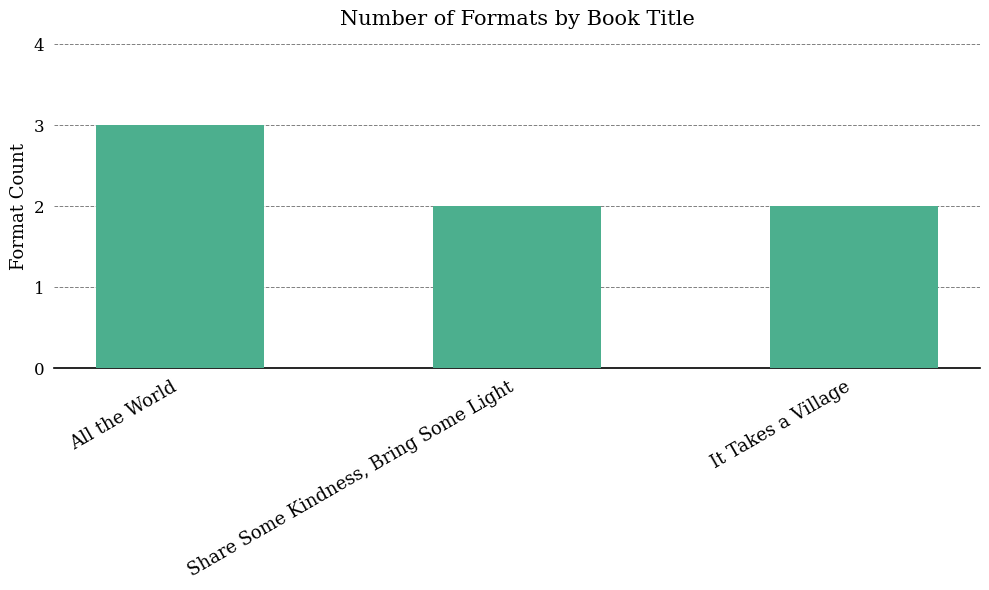

Is it true that the value at It Takes a Village is 2?

True